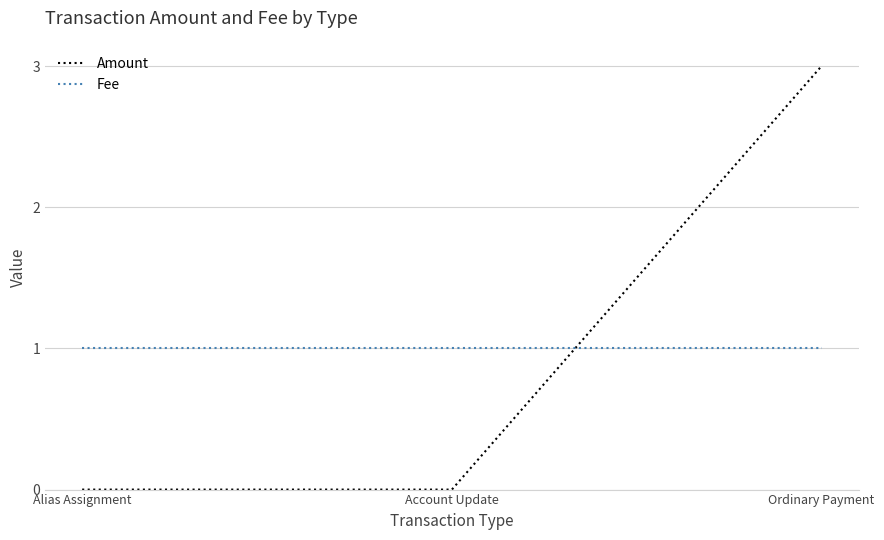

Reading left to right, extract all data points from this chart.

Amount: Alias Assignment=0	Account Update=0	Ordinary Payment=3
Fee: Alias Assignment=1	Account Update=1	Ordinary Payment=1